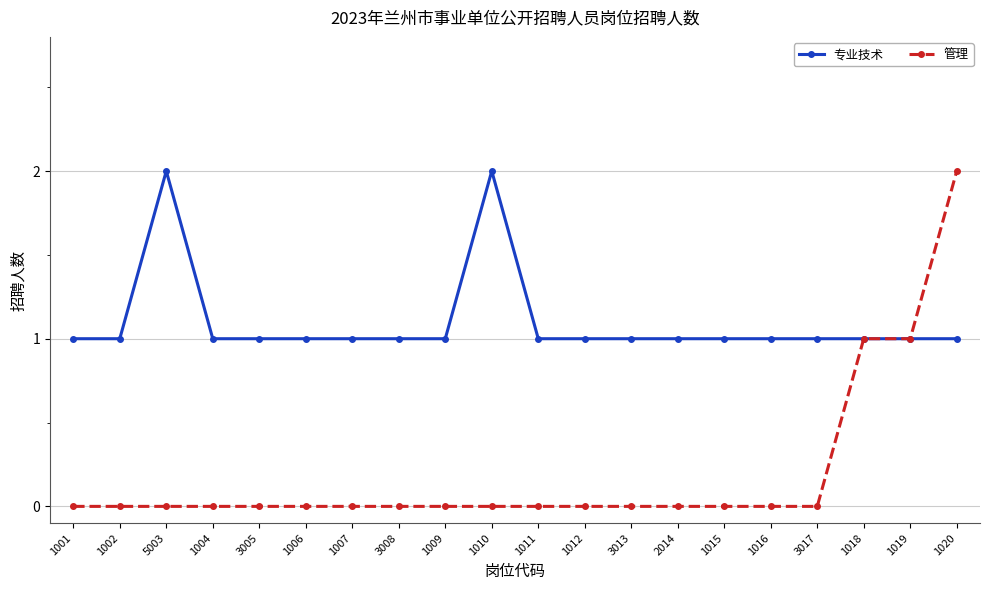

Rank the series by their average value, from highest to lowest.

专业技术, 管理